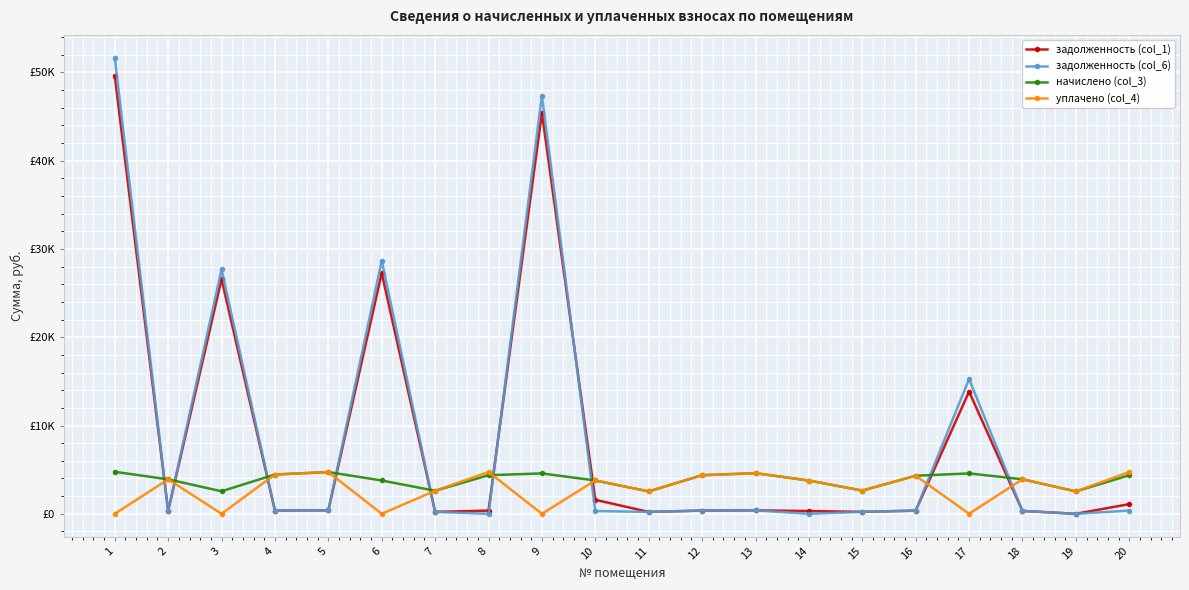

Is the value of начислено (col_3) at 13 greater than the value of задолженность (col_1) at 7?

Yes